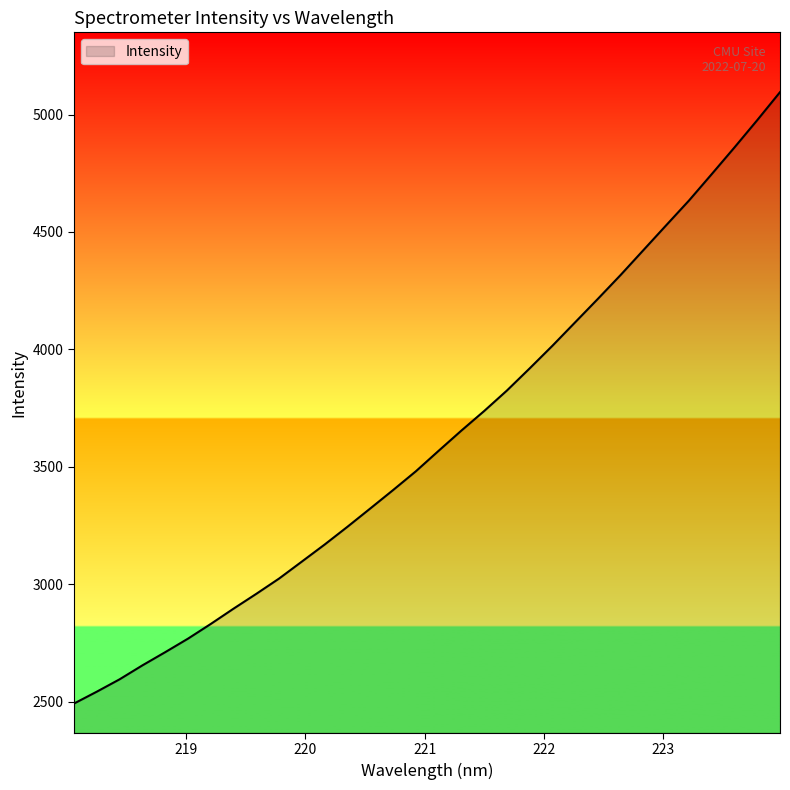

What is the sum of all values?

115817.7